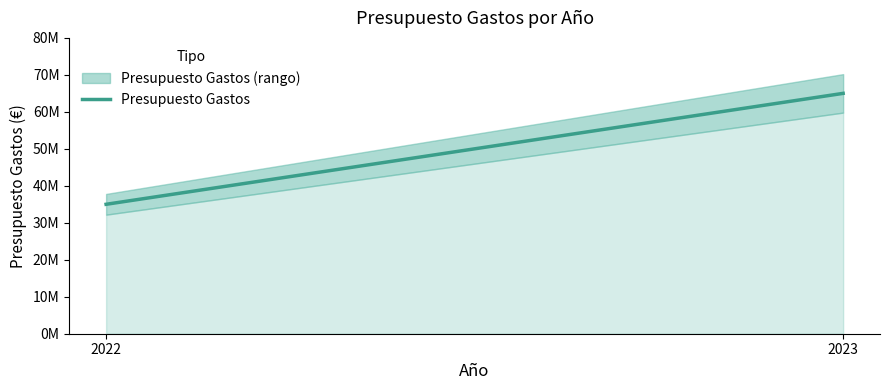

What is the sum of the values at 2022 and 2023?

100000000